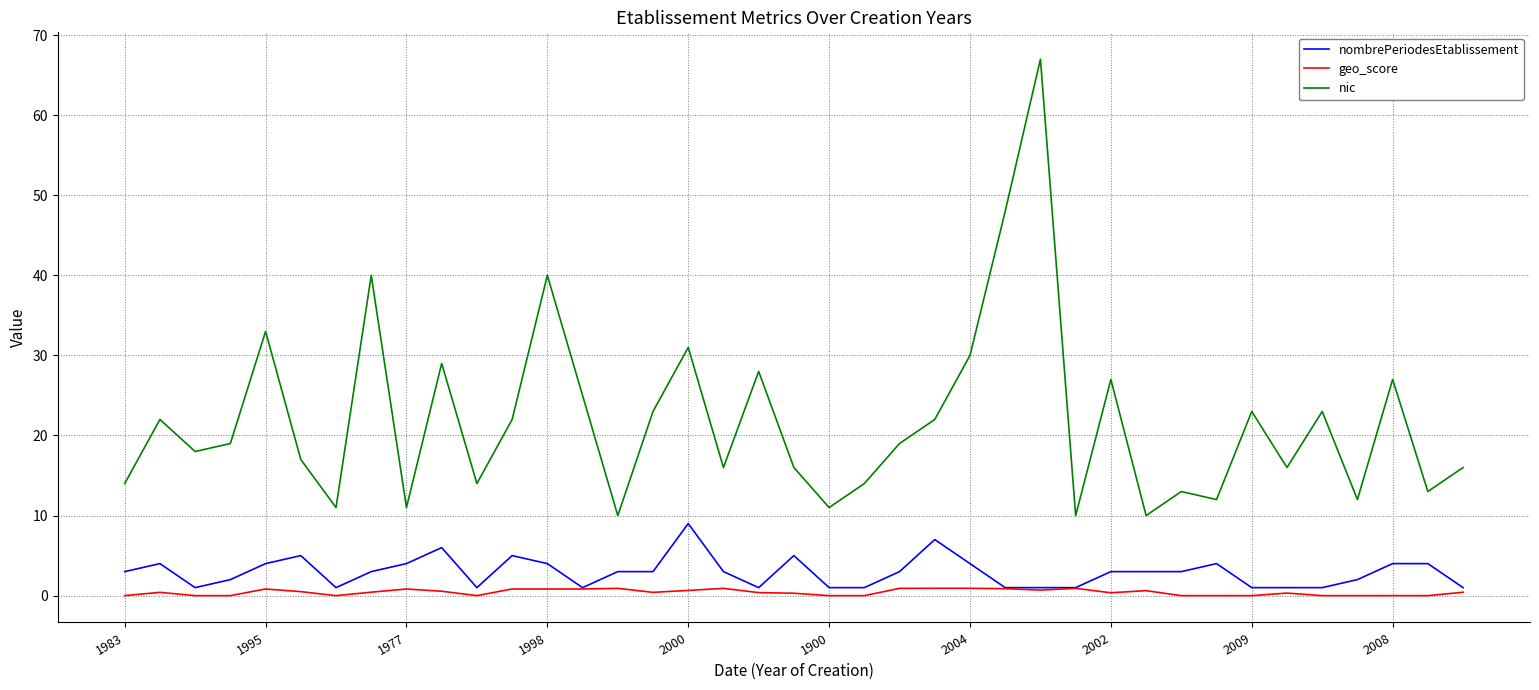

Which series has the largest total across all categories?

nic